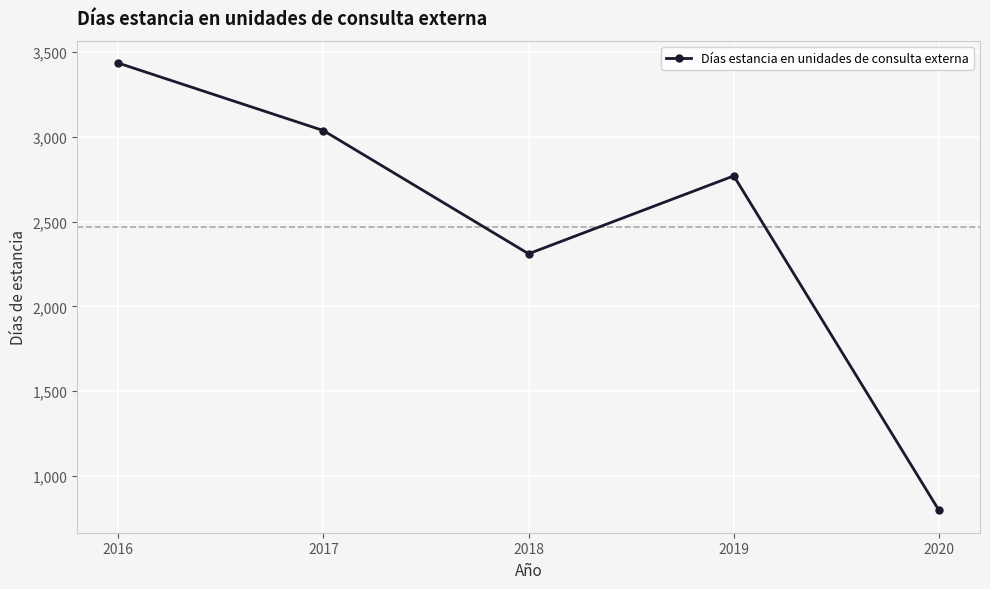

Rank the categories by value from highest to lowest.

2016, 2017, 2019, 2018, 2020